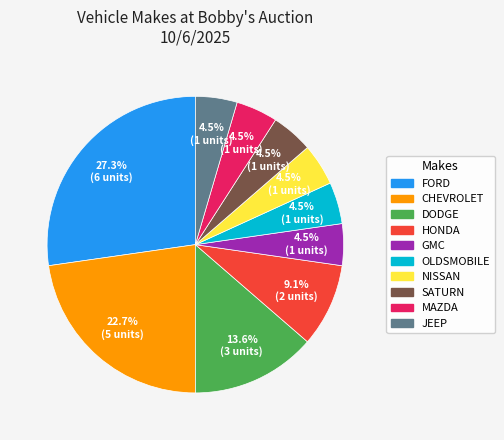

Is there a majority slice in this chart?

No